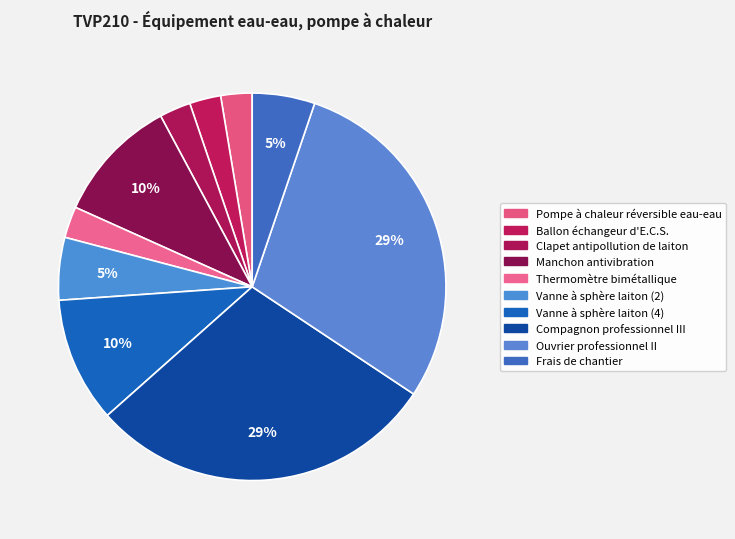

How many slices are in this pie chart?

10